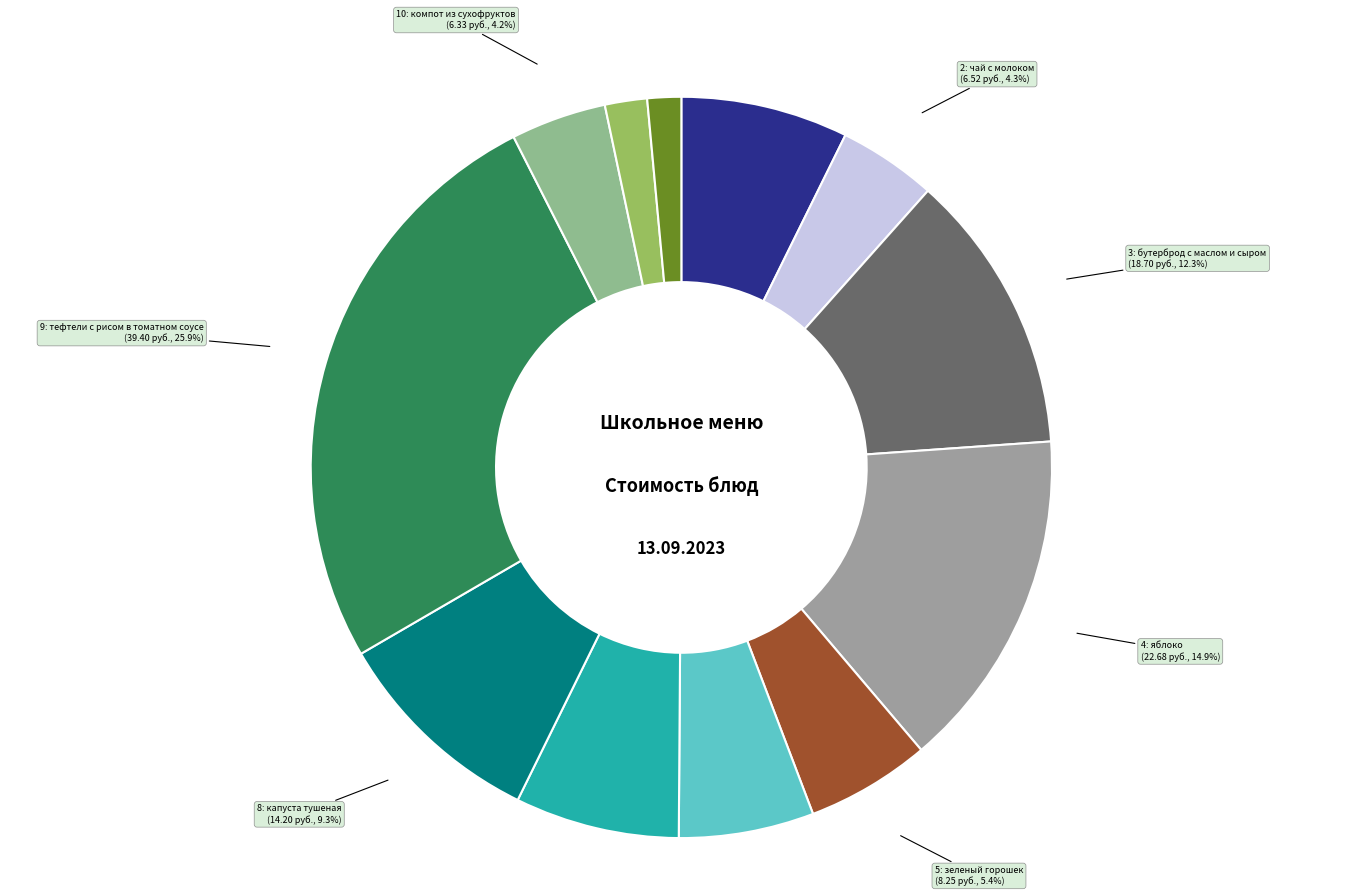

How many slices are in this pie chart?

12